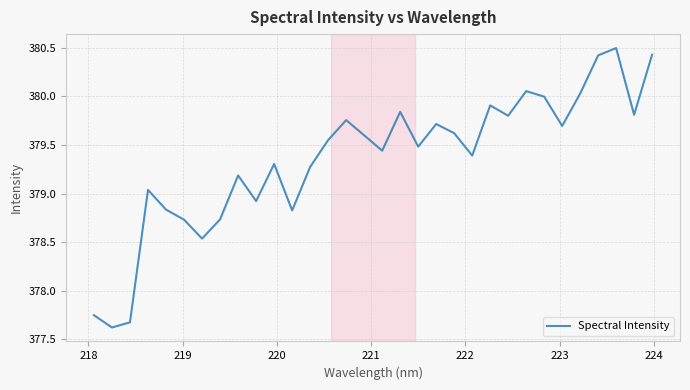

What is the minimum value shown in the chart?

377.6